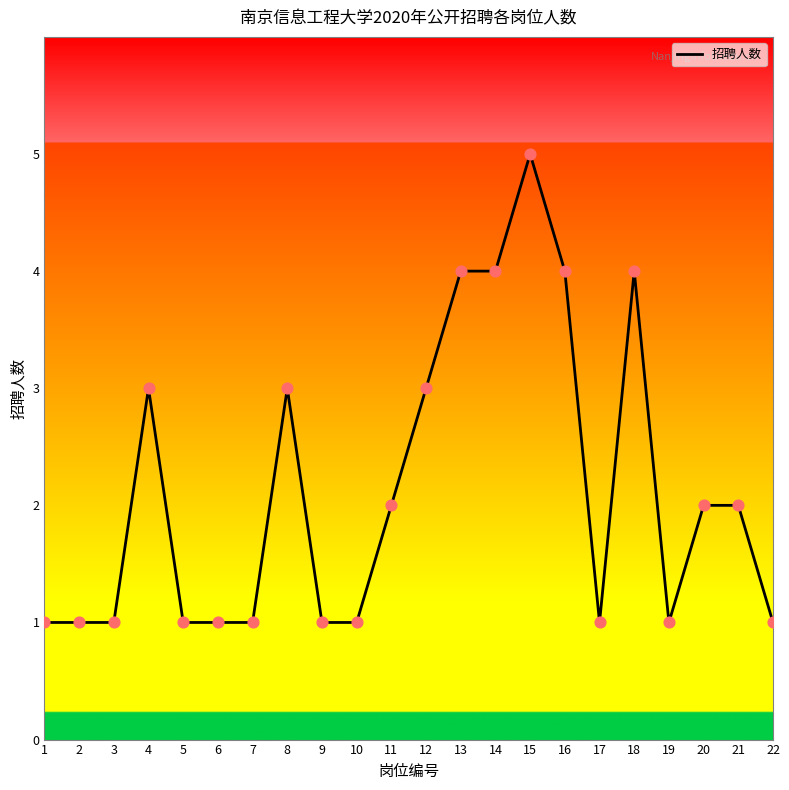

What is the change in value from 7 to 15?

+4